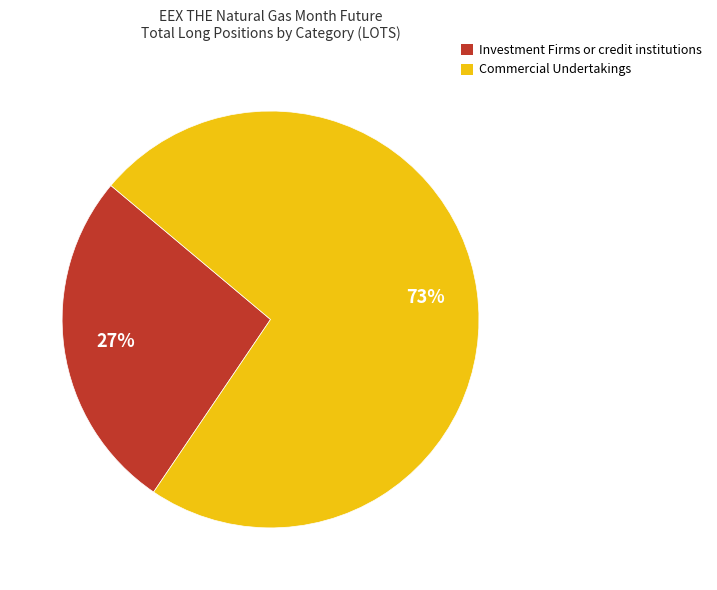

Which category has the biggest portion of the pie?

Commercial Undertakings